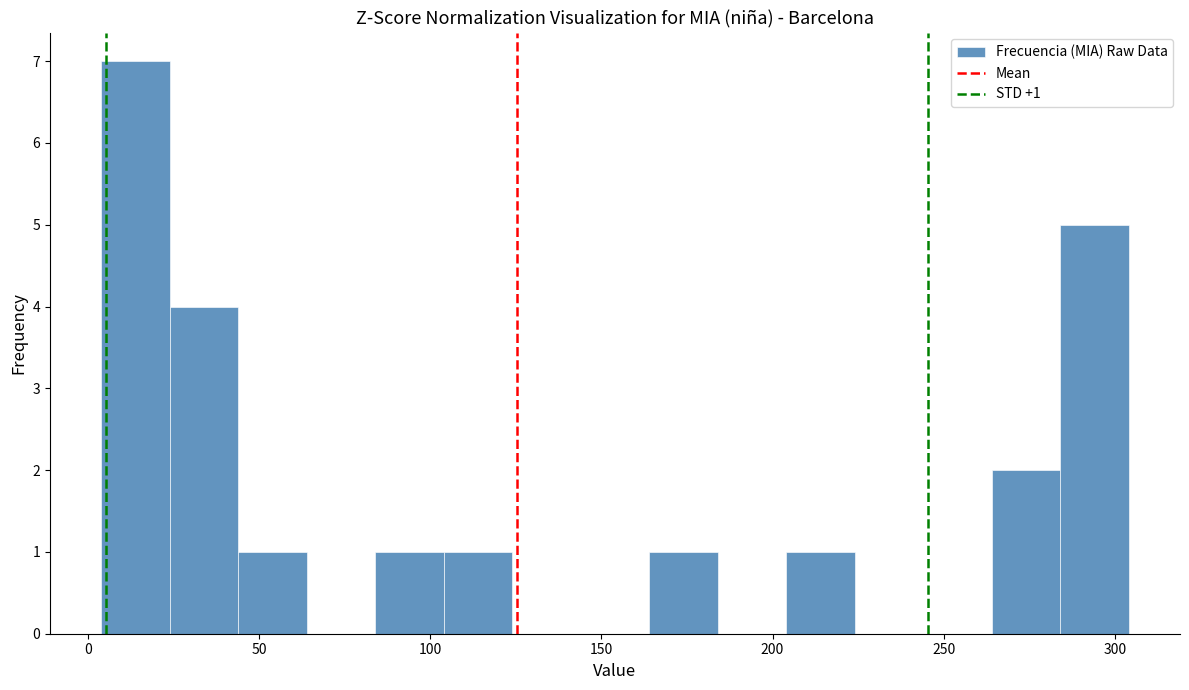

Over which range of the x-axis is the bar tallest?

4 to 24